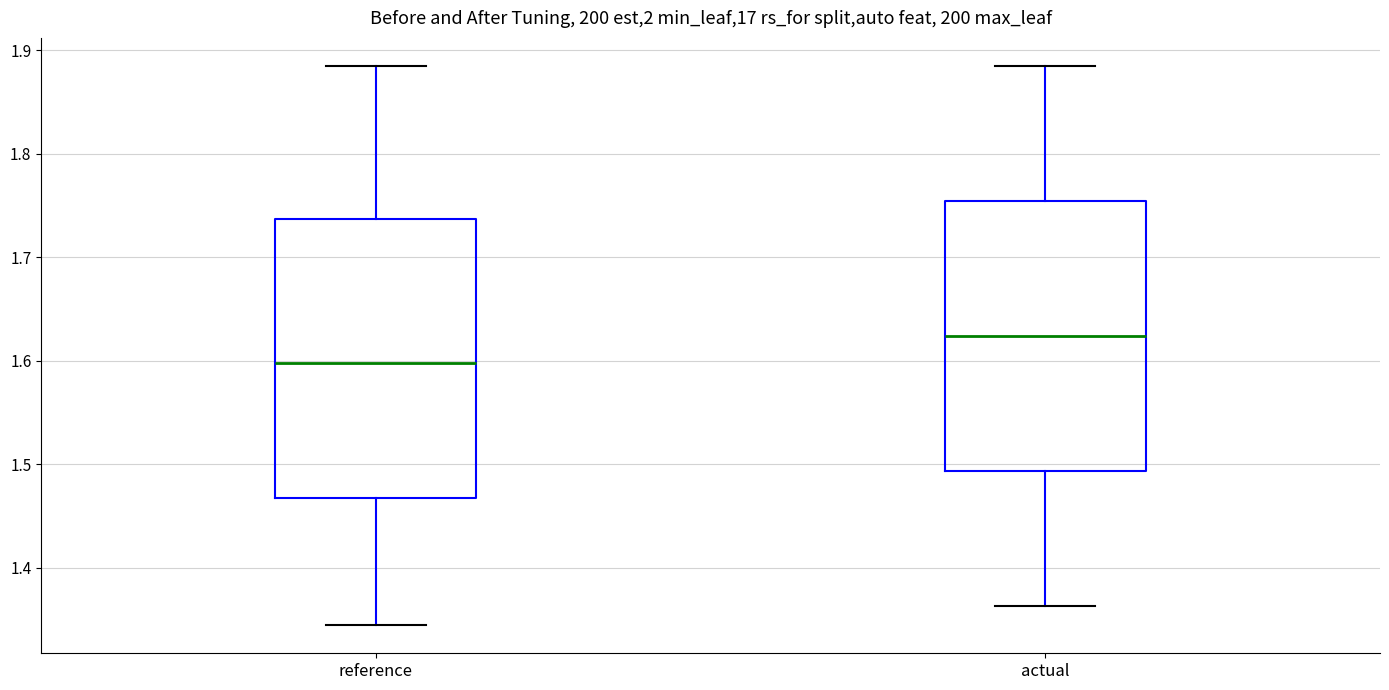

Reading left to right, read every box against the y-axis: the position of its median line, the range the box covers, and the ends of its whiskers. The values are not printed on the chart, so give them approximately, as read against the axis.

reference: median 1.60, box 1.47 to 1.74, whiskers 1.34 to 1.88
actual: median 1.62, box 1.49 to 1.75, whiskers 1.36 to 1.88